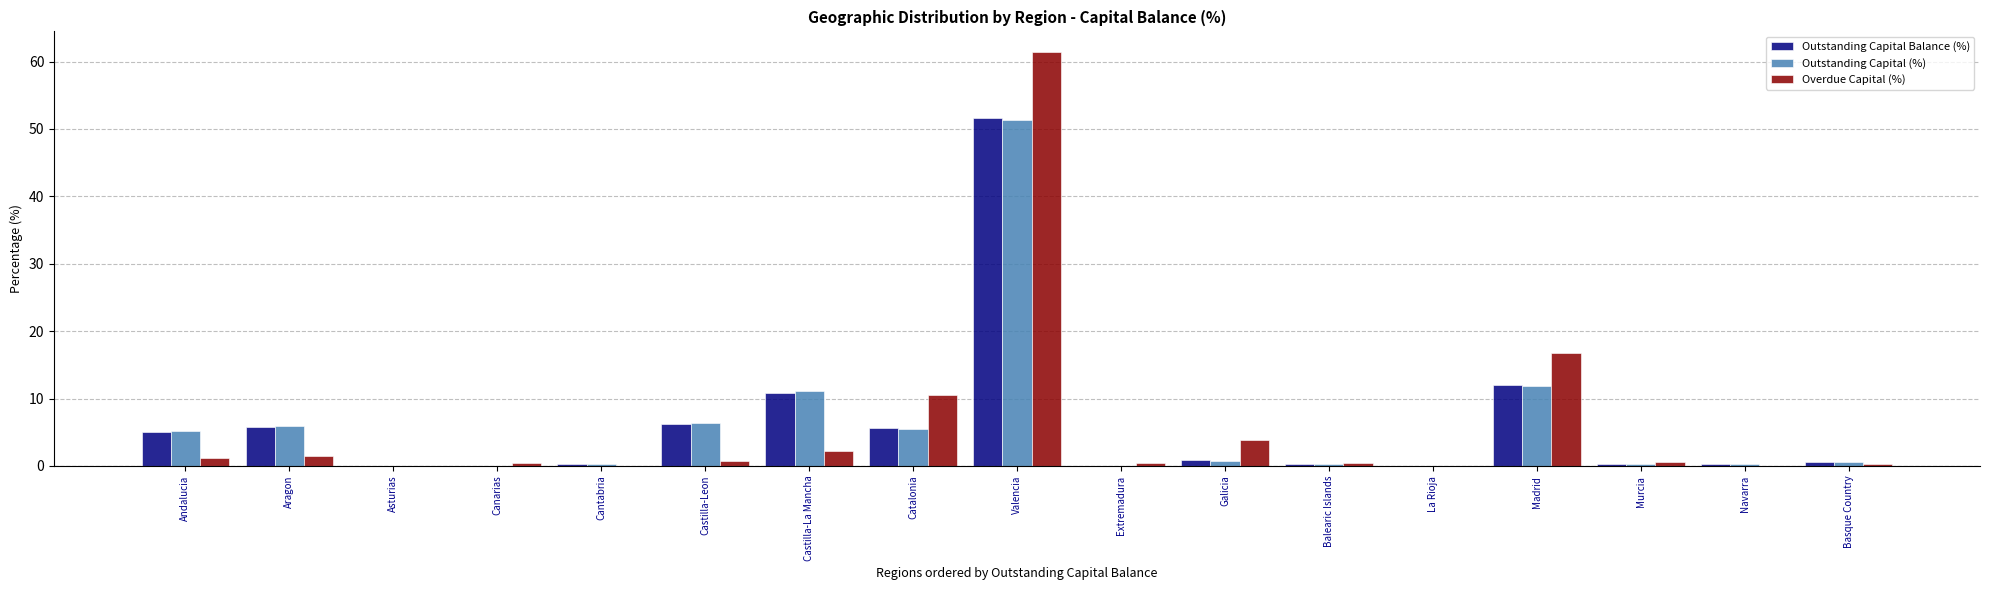

Is it true that Overdue Capital (%) equals -37.6 at Asturias?

False